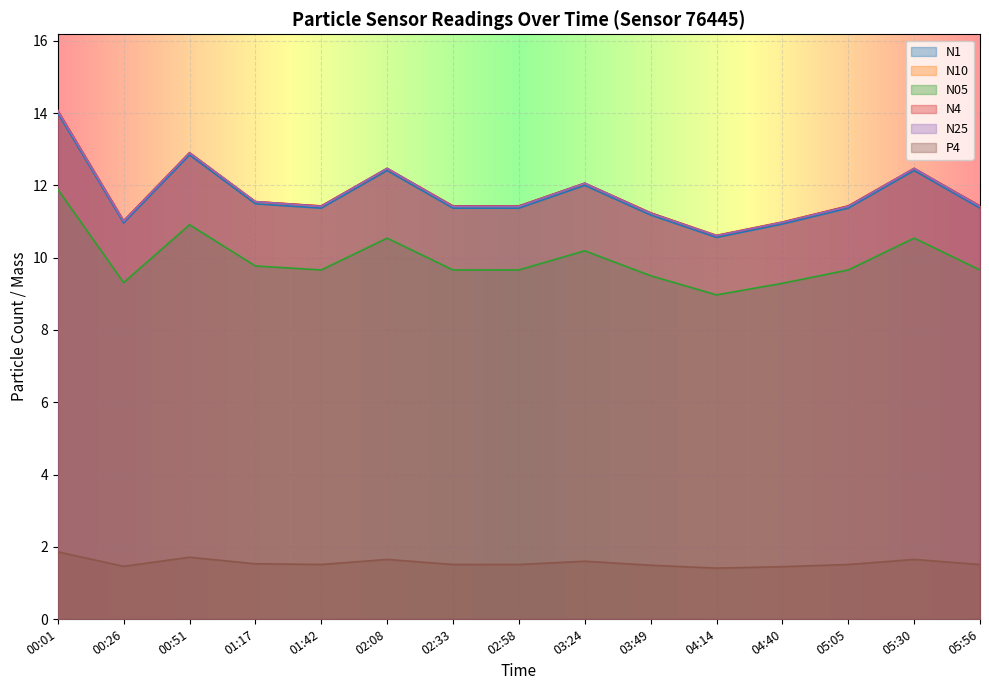

What is the value of the N1 point at the 5th from the left?

11.4